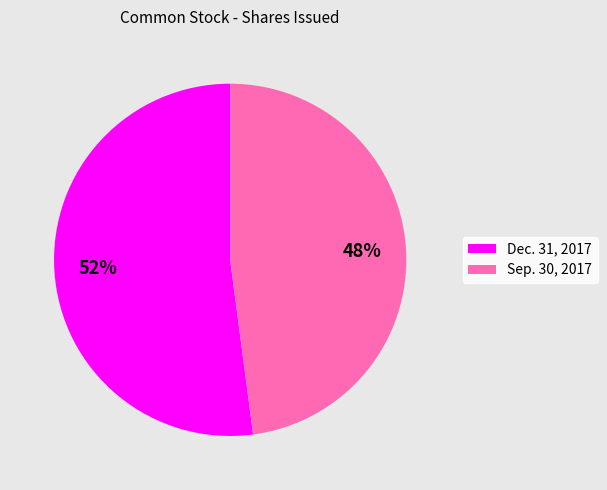

Is there any slice that represents more than half of the pie?

Yes